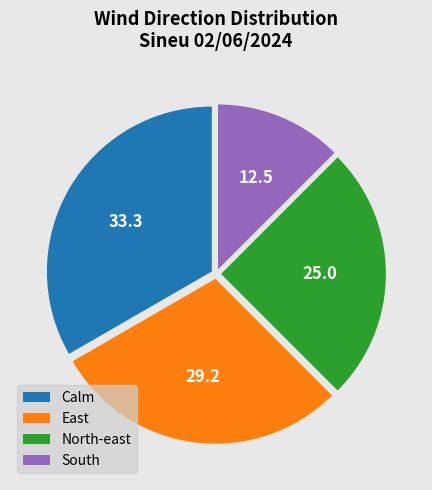

How many slices are in this pie chart?

4